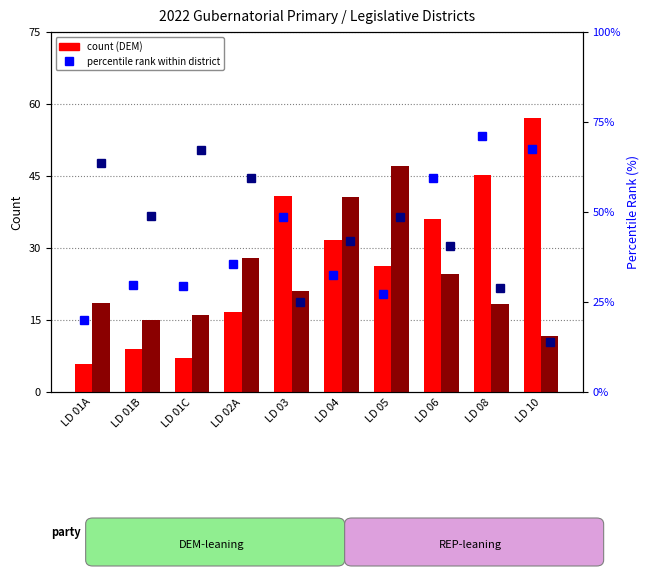

Which series has the largest range (max minus min)?

DEM count